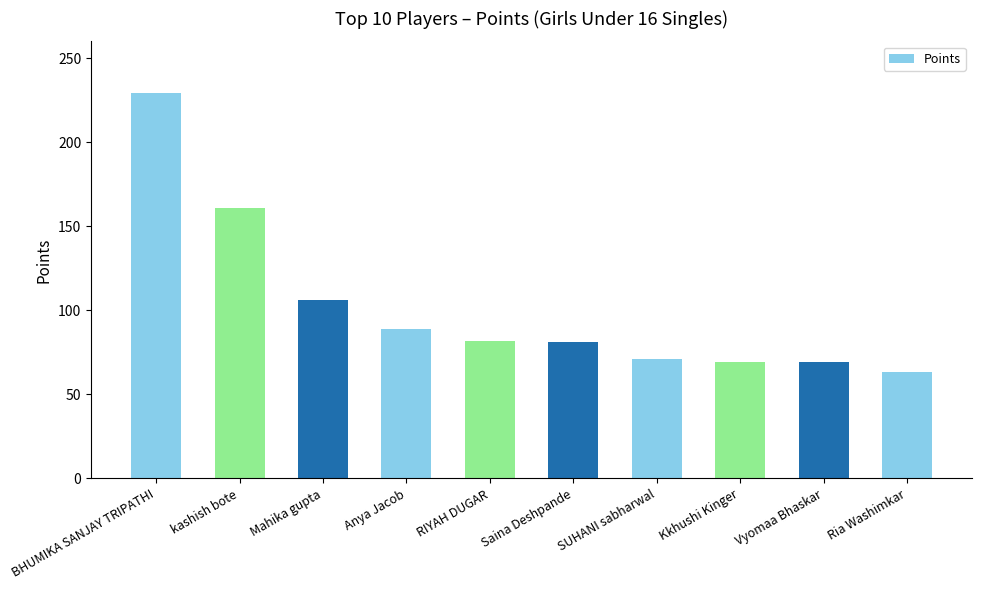

Is it true that the value at Mahika gupta is 106.2?

True